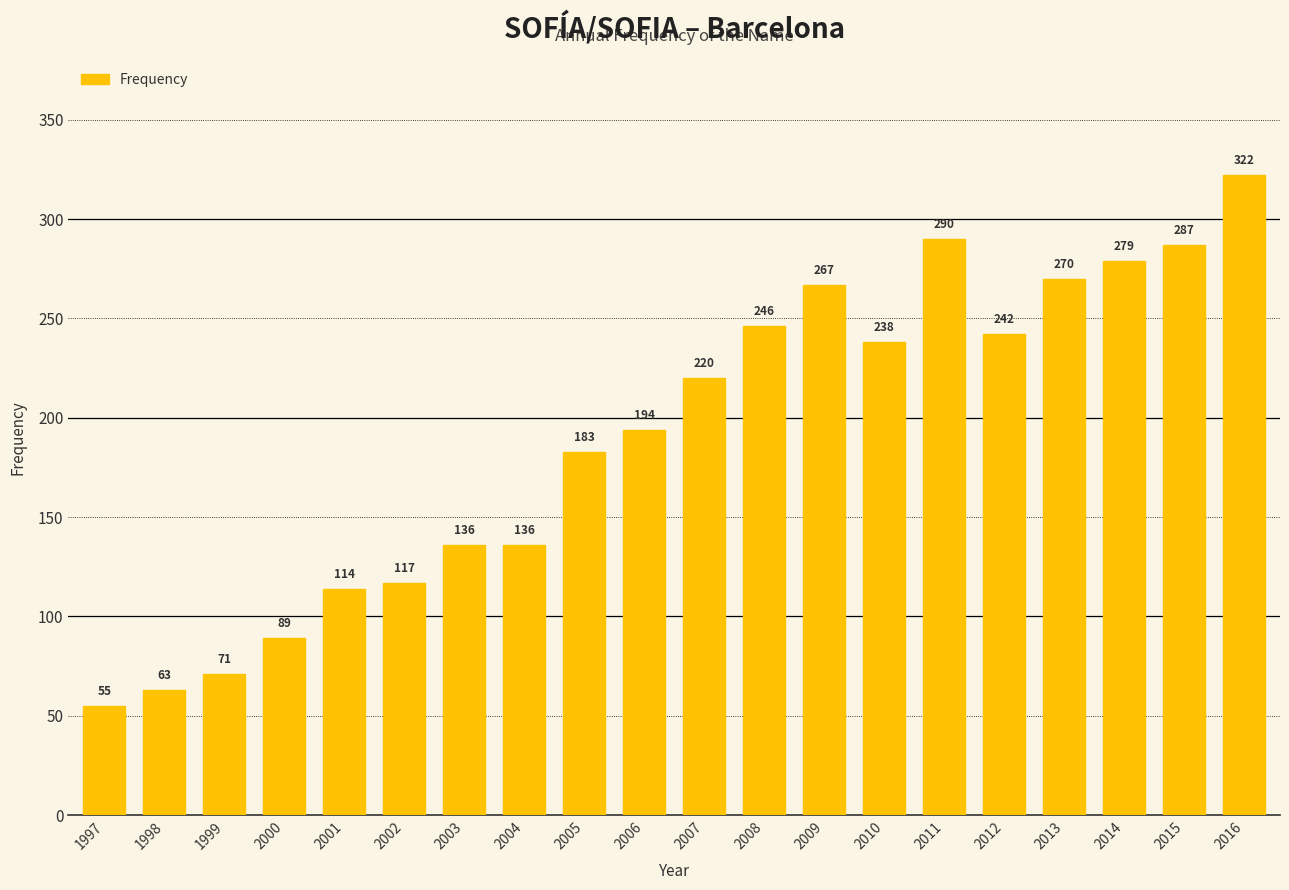

What is the difference between the second highest and second lowest values?

227